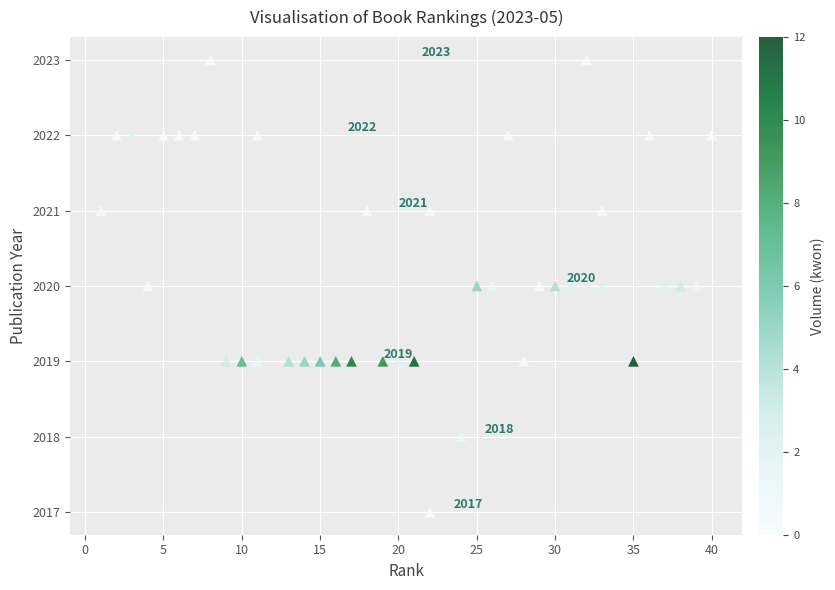

What is the range of Y values (max minus min)?

6